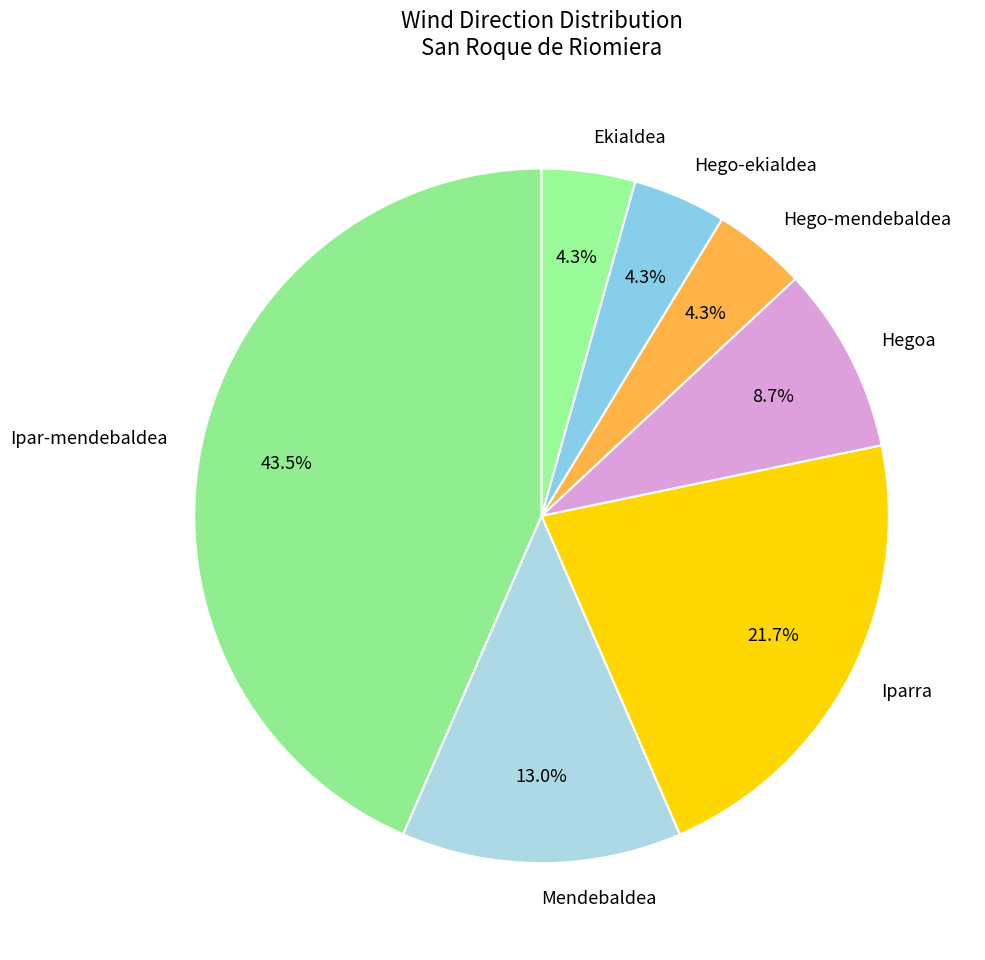

True or false: Hego-ekialdea accounts for 15% of the total.

False